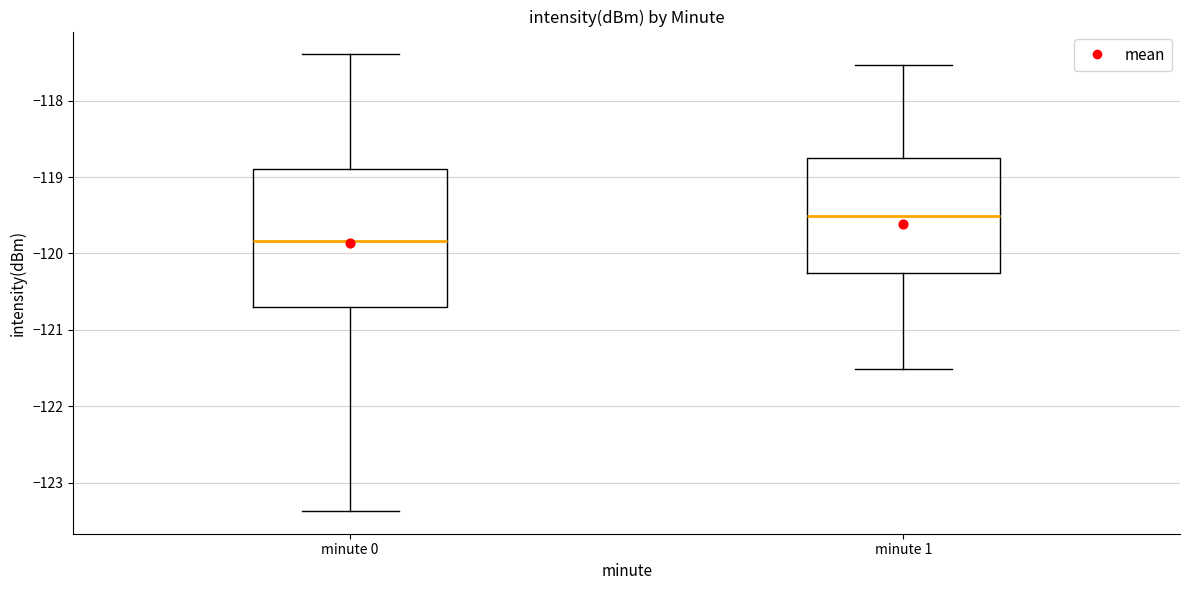

Reading left to right, read every box against the y-axis: the position of its median line, the range the box covers, and the ends of its whiskers. The values are not printed on the chart, so give them approximately, as read against the axis.

minute 0: median -119.8, box -120.7 to -118.9, whiskers -123.4 to -117.4
minute 1: median -119.5, box -120.3 to -118.8, whiskers -121.5 to -117.5